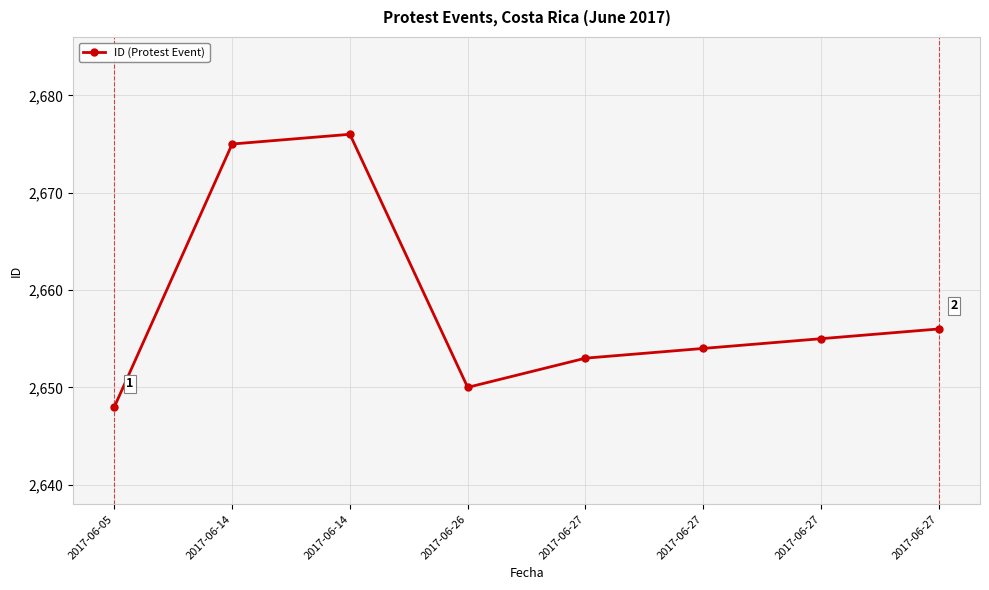

Count the number of data series in this chart.

1